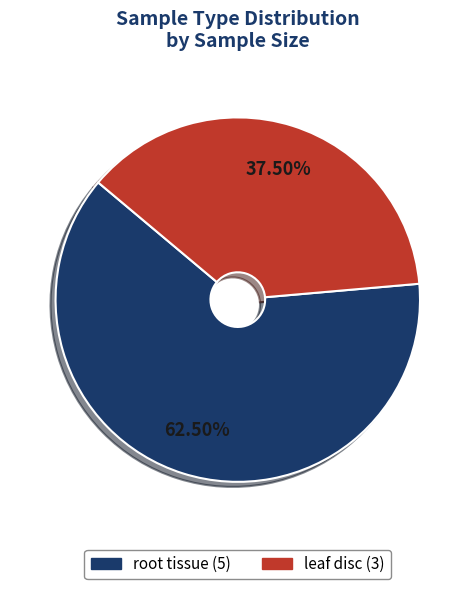

Approximately how many times larger is the value at root tissue compared to leaf disc?

1.7